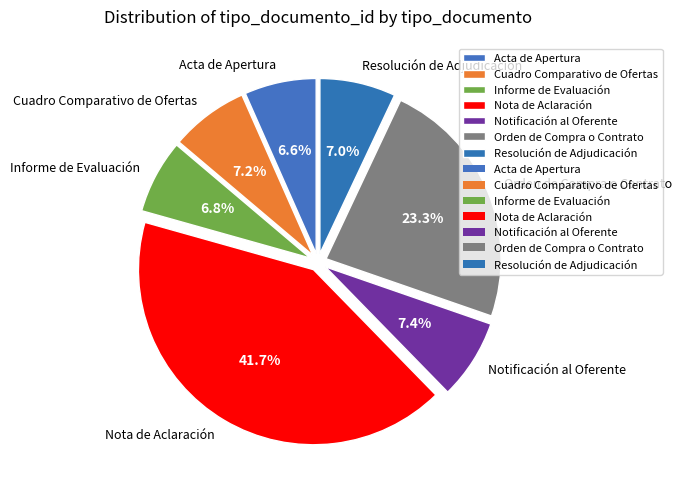

Count the number of slices in the pie.

7